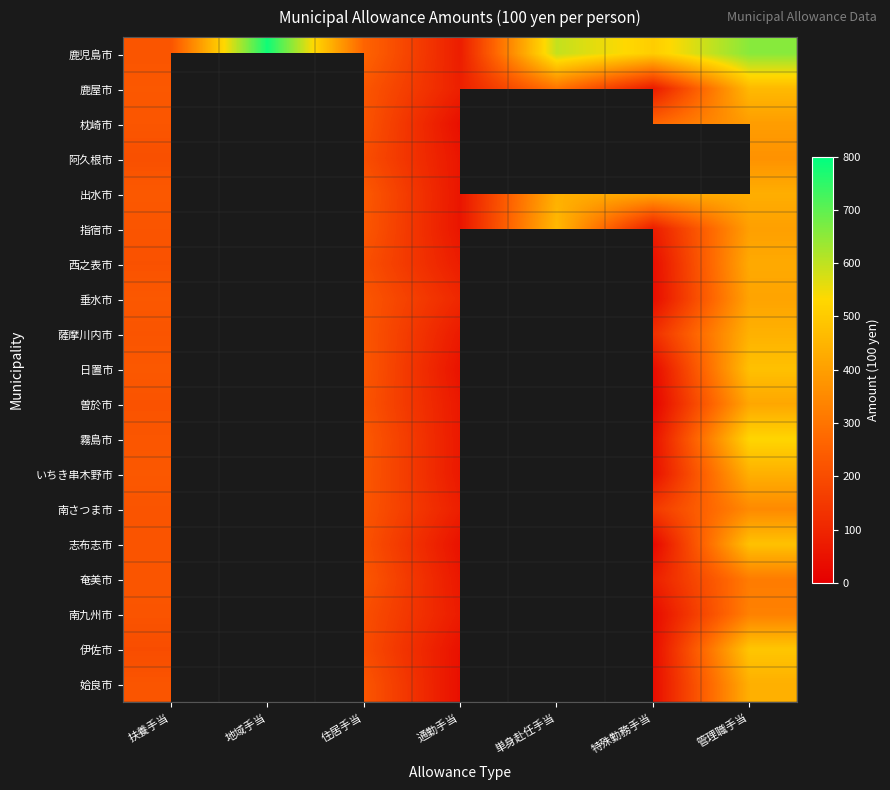

Between 扶養手当 and 地域手当, which is larger?

地域手当